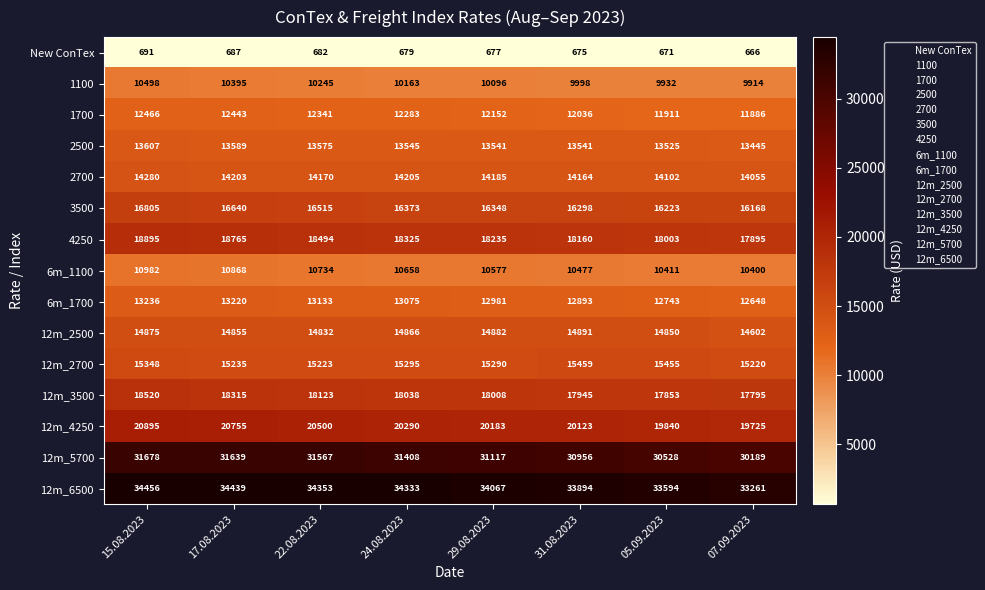

True or false: 2700 has a value of 14170 at 22.08.2023.

True